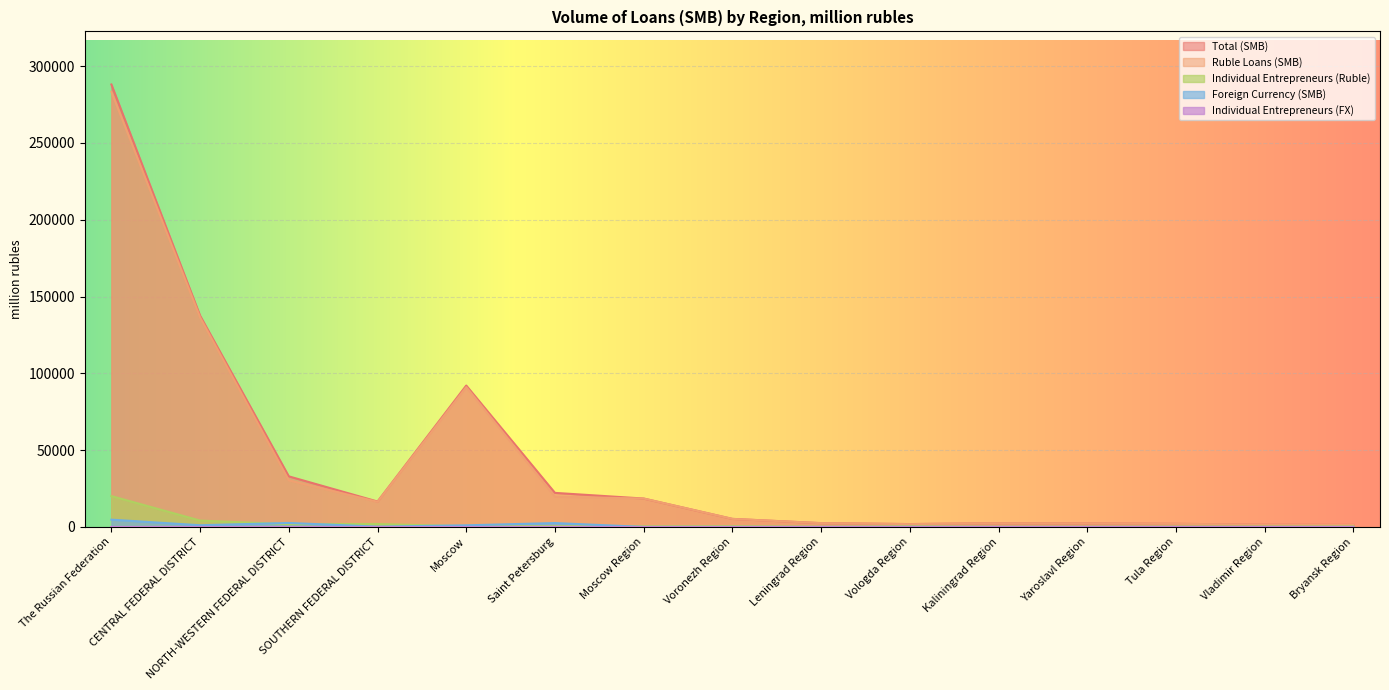

How many lines are shown in the chart?

5